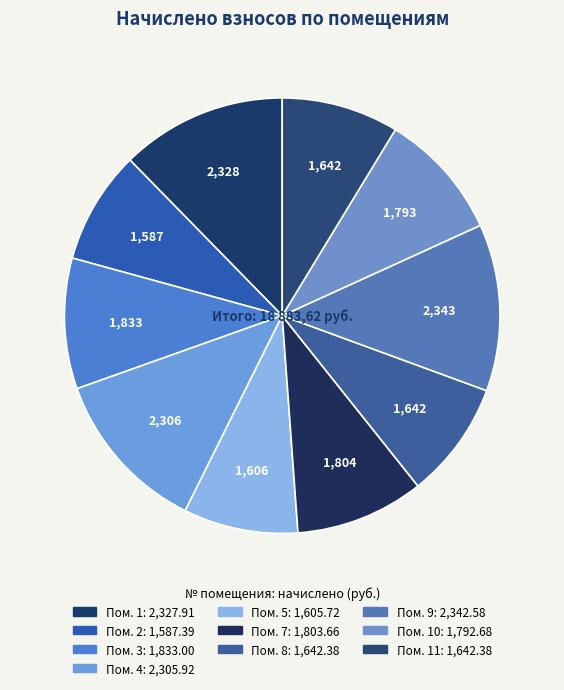

How many segments does this pie chart have?

10